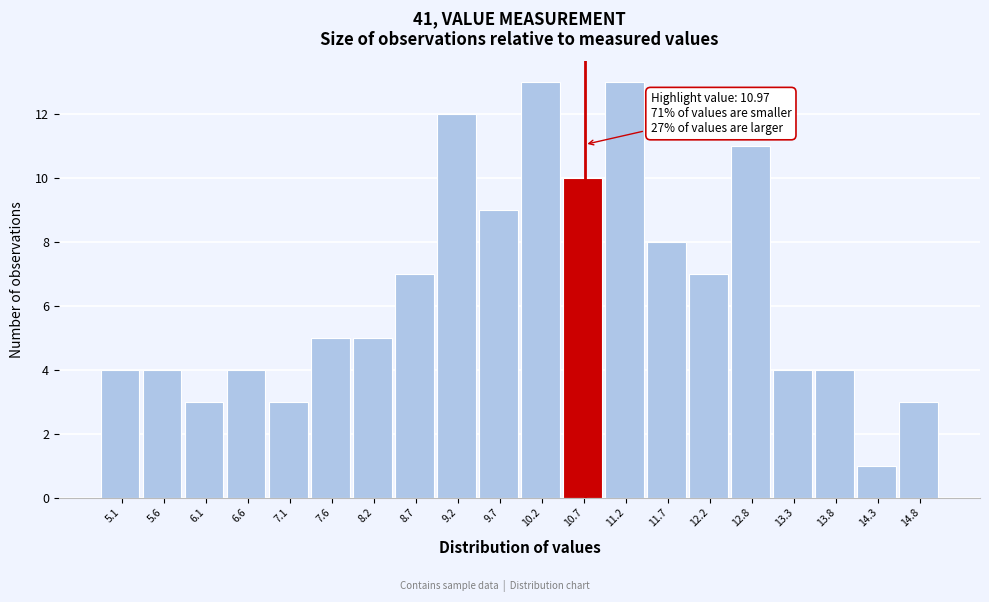

Reading right to left, transcribe all the data shown in this chart.

3	1	4	4	11	7	8	13	10	13	9	12	7	5	5	3	4	3	4	4